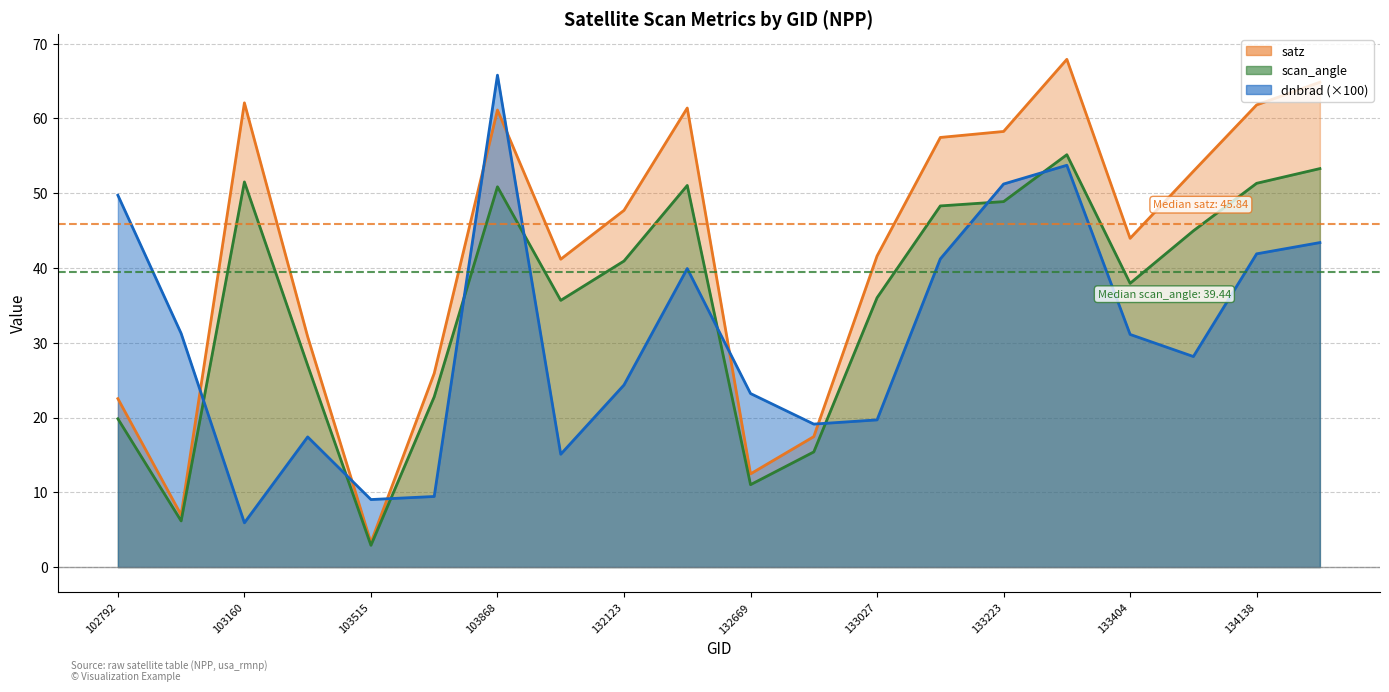

What is the approximate value of satz at 103396?

30.8